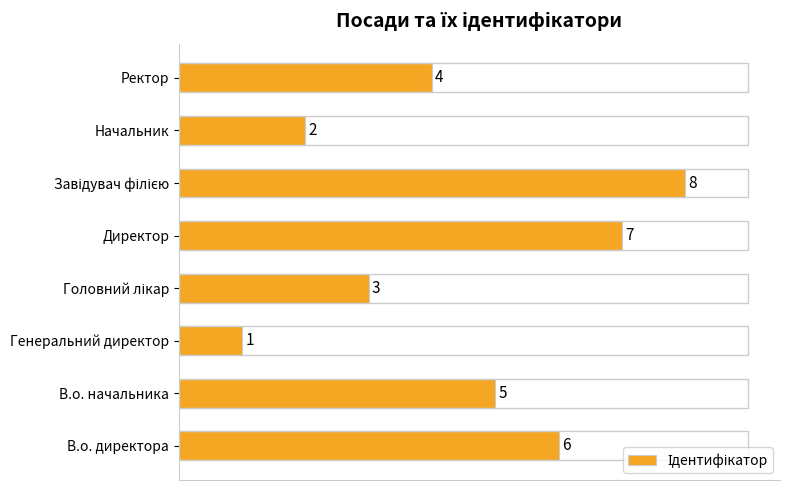

What is the sum of all values?

36